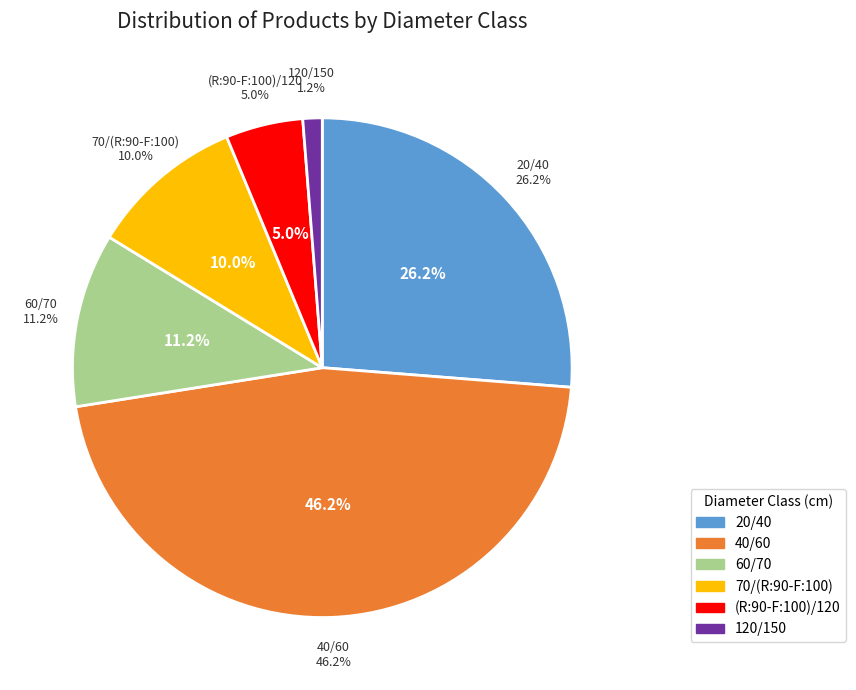

Which category has the smallest portion of the pie?

120/150